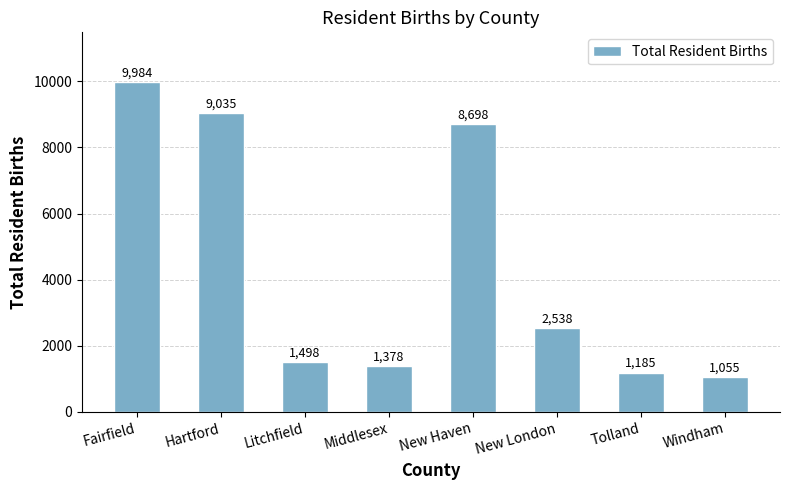

What is the greatest value displayed?

9984